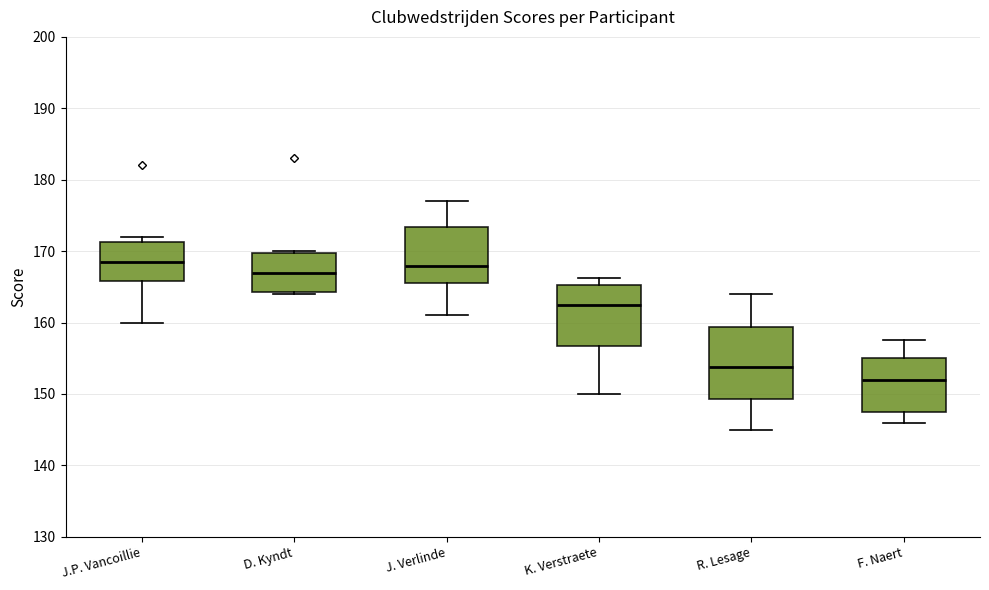

Which box is the tallest, from its lower edge to its upper edge?

R. Lesage